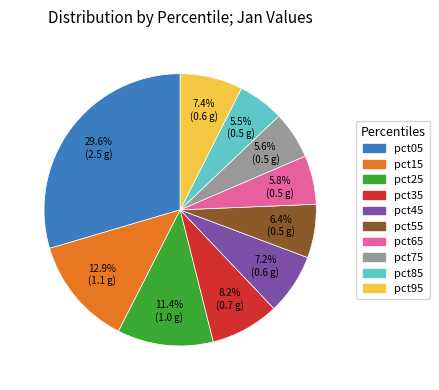

How many segments does this pie chart have?

10